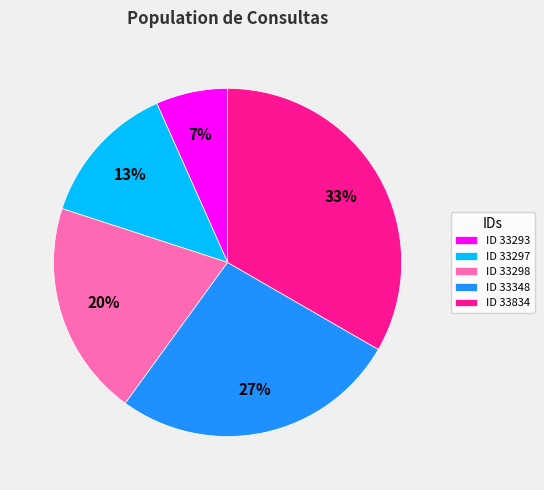

Does any single category account for the majority?

No